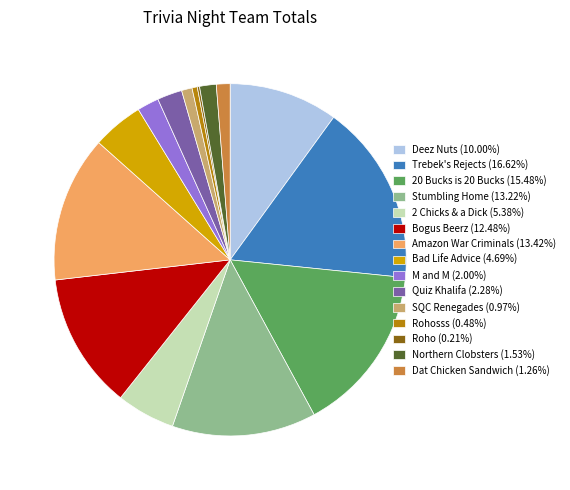

Combined, do M and M (2.00%) and 2 Chicks & a Dick (5.38%) account for over 50%?

No